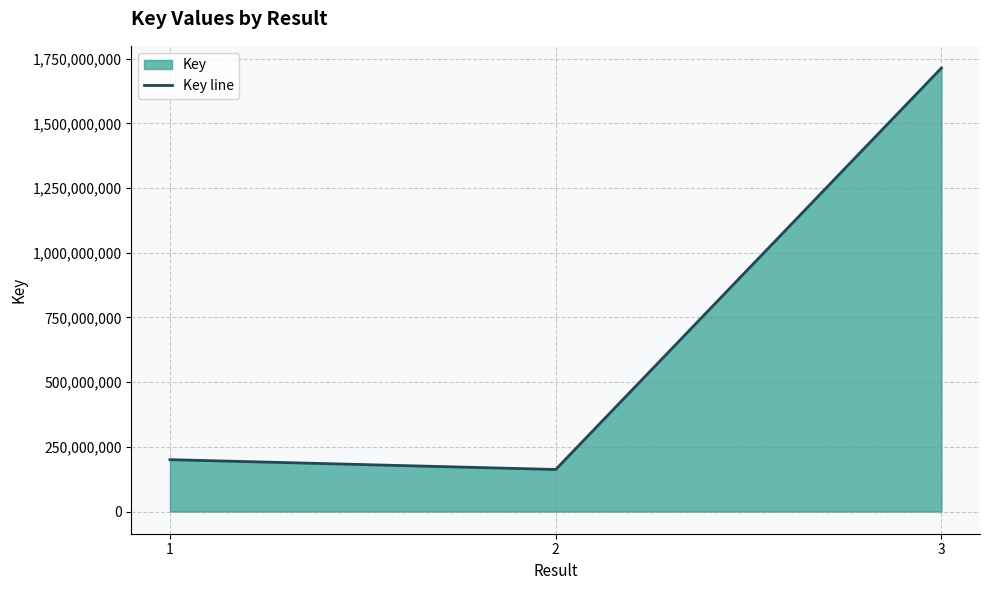

What is the value of the 2nd point from the left?

162570910